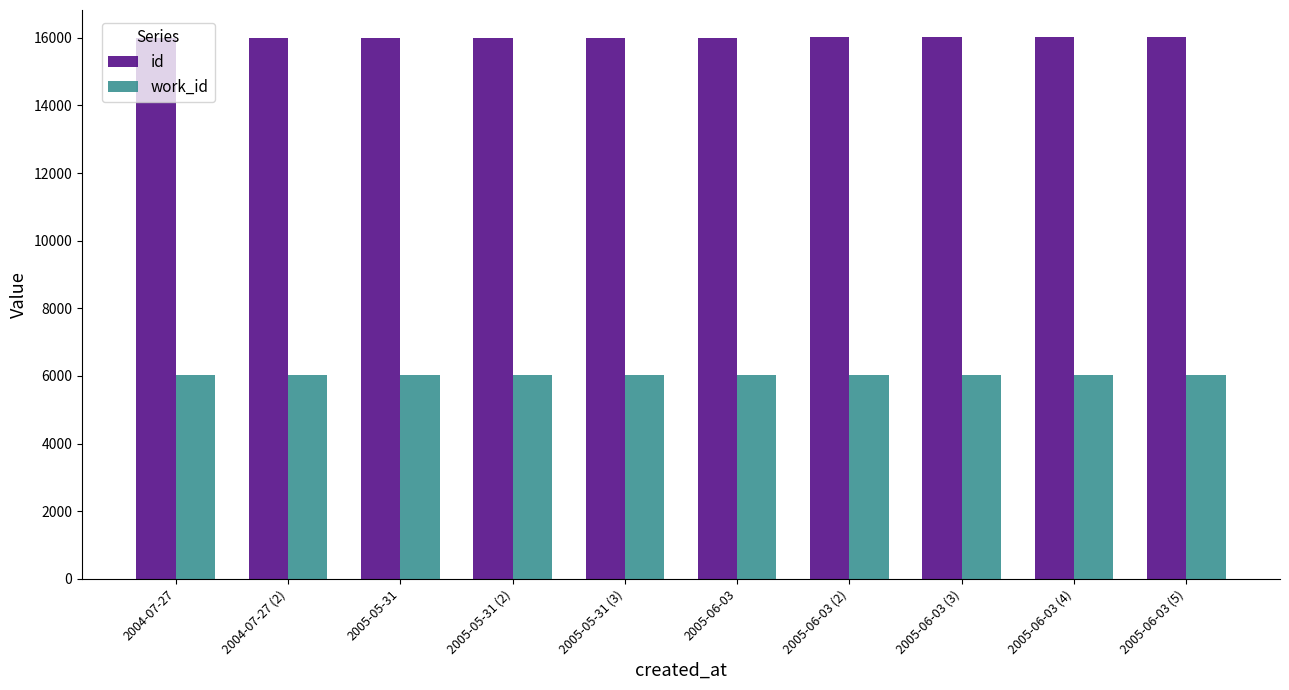

What is the average value of the work_id series?

6030